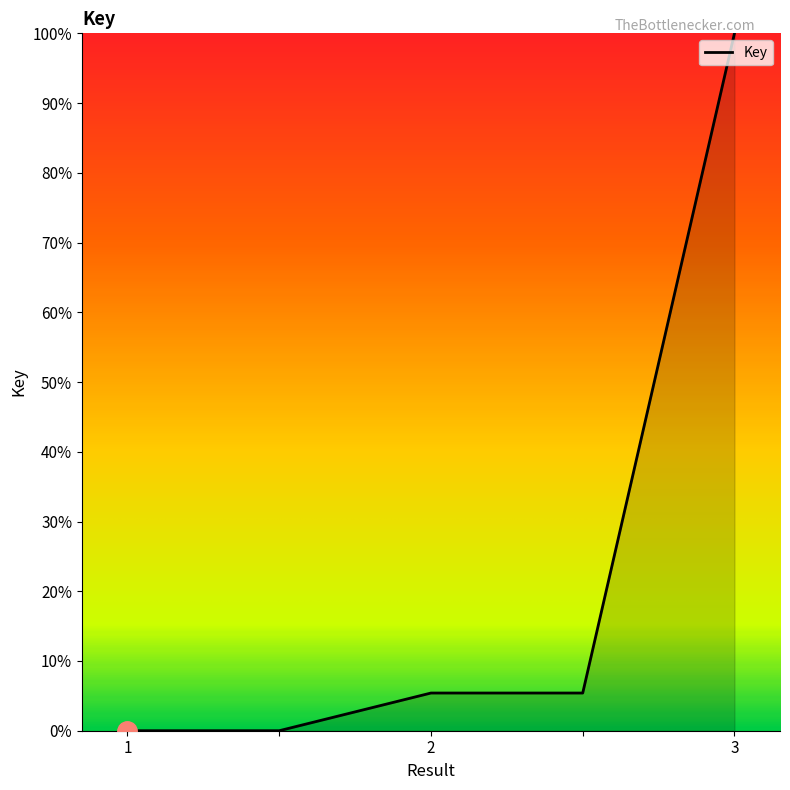

True or false: the data has more than 2 interior local peaks.

False